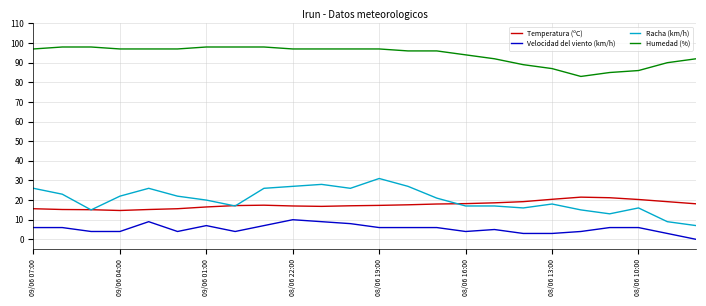

Which series has the largest total across all categories?

Humedad (%)